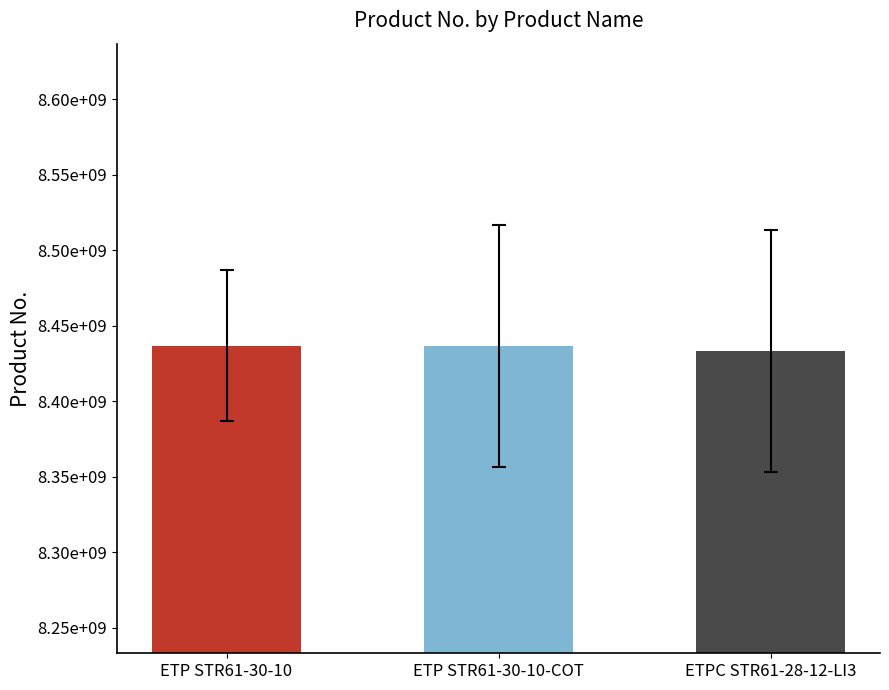

What is the smallest value displayed?

8433231808